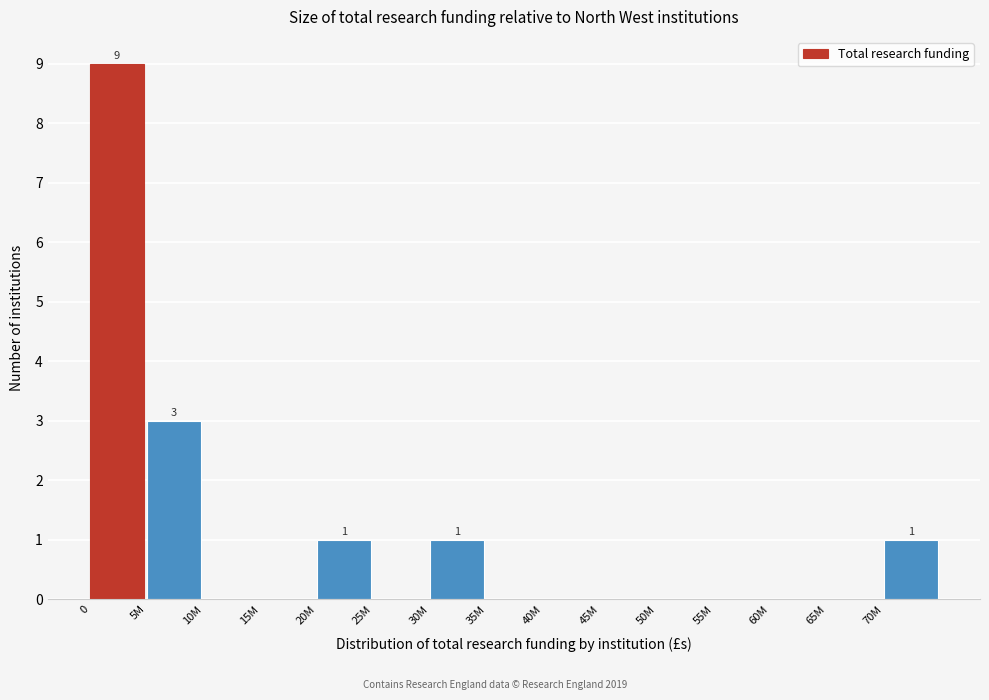

Reading left to right, extract all data points from this chart.

0=9	5M=3	10M=0	15M=0	20M=1	25M=0	30M=1	35M=0	40M=0	45M=0	50M=0	55M=0	60M=0	65M=0	70M=1